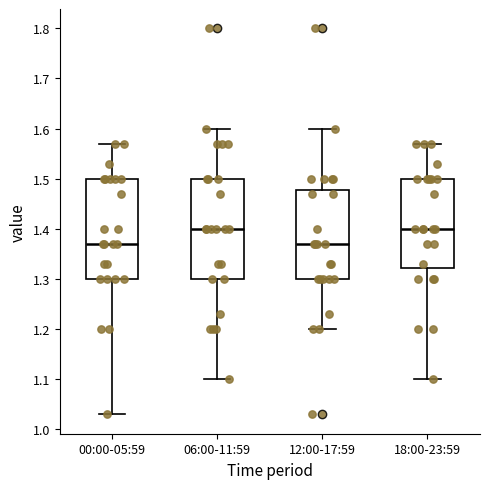

Where does the upper whisker of the box for 18:00-23:59 end on the y-axis? The values are not printed on the chart, so give them approximately, as read against the axis.

1.57